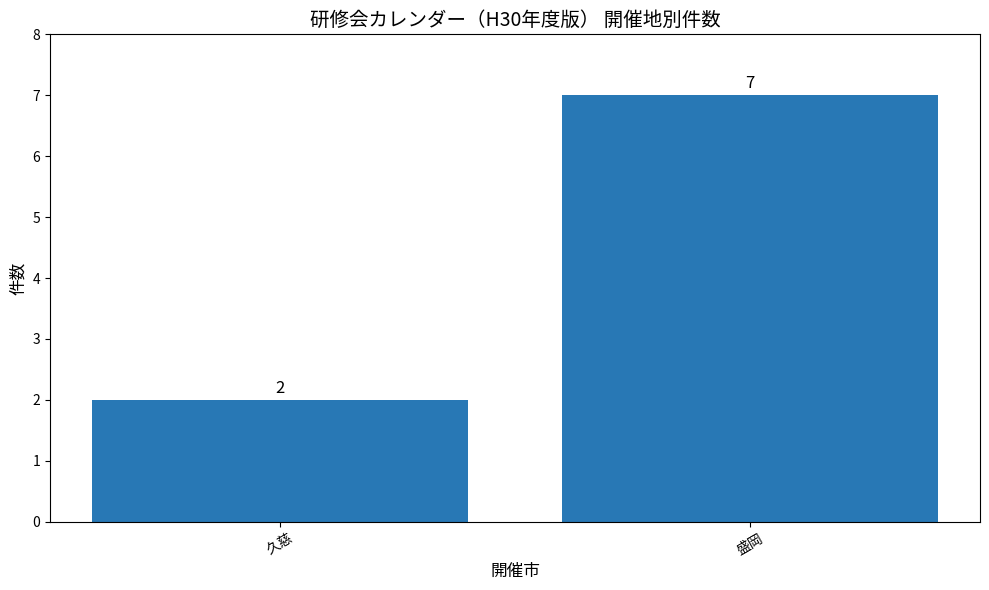

How many values are between 2 and 7?

2